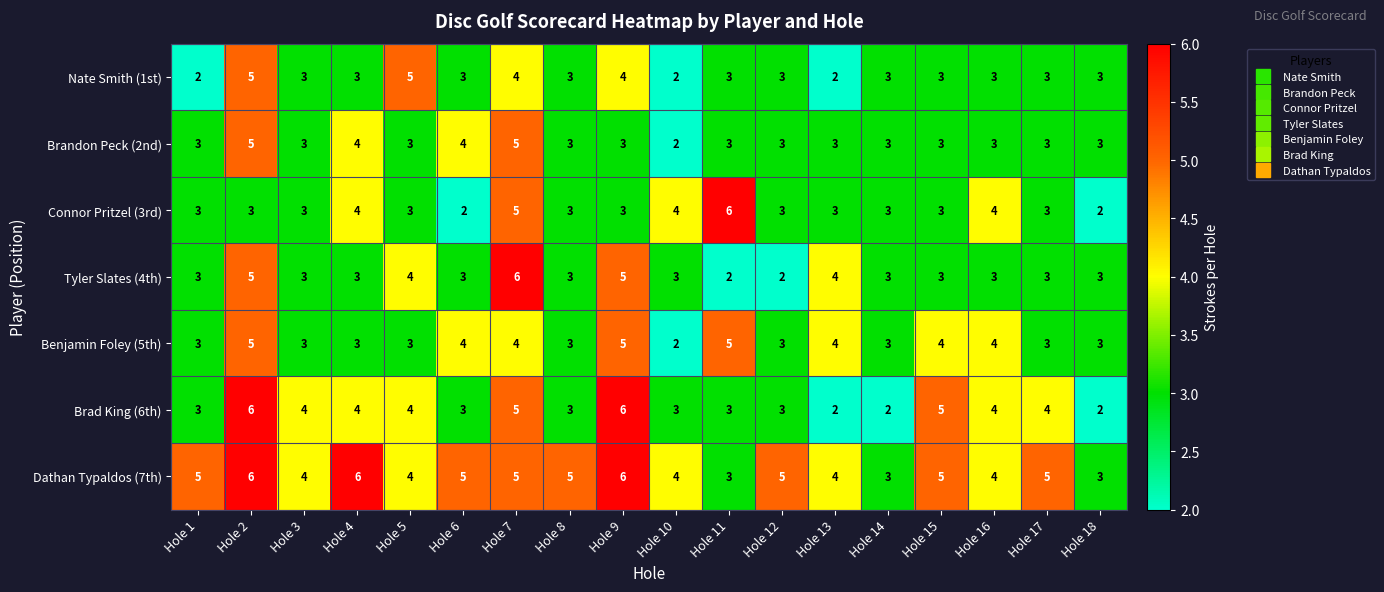

What is the difference between the highest and lowest values at Hole 11?

4